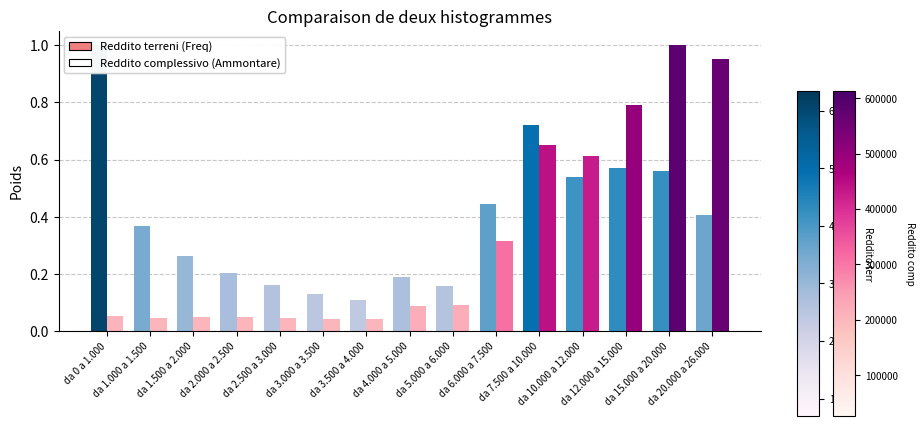

Which series has the widest spread of values?

Reddito complessivo (Ammontare)